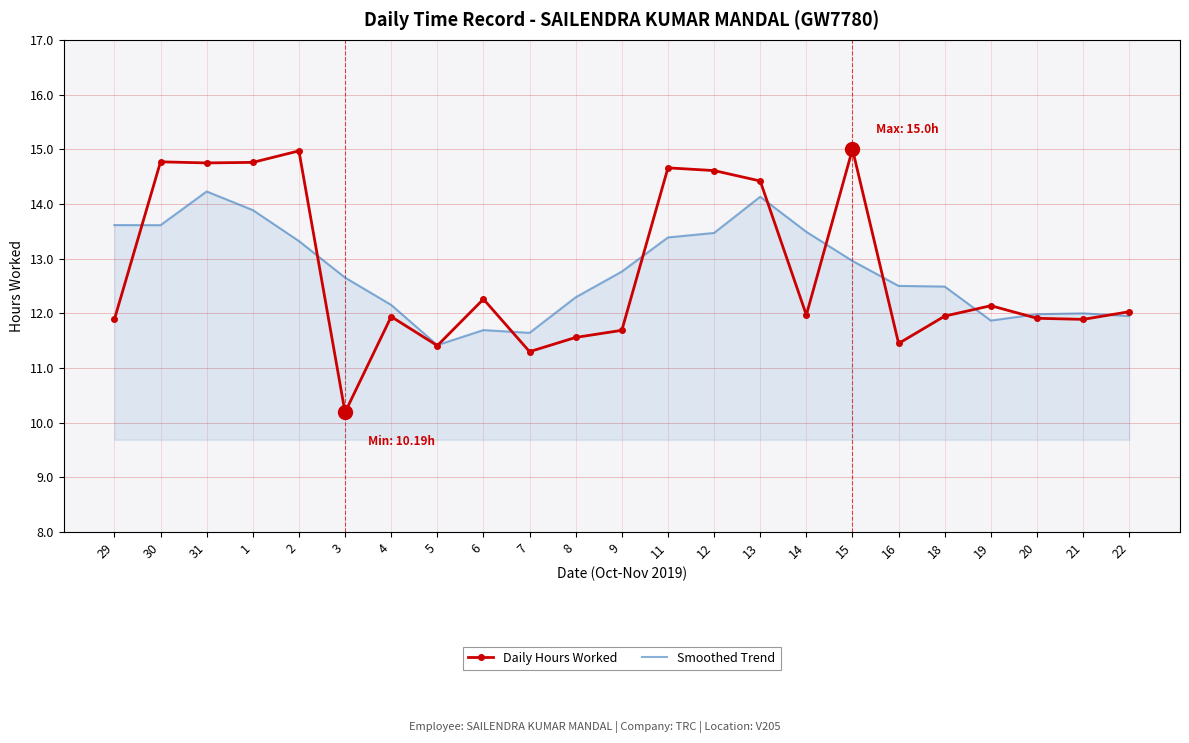

Is it true that Daily Hours Worked equals 14.8 at 31?

True